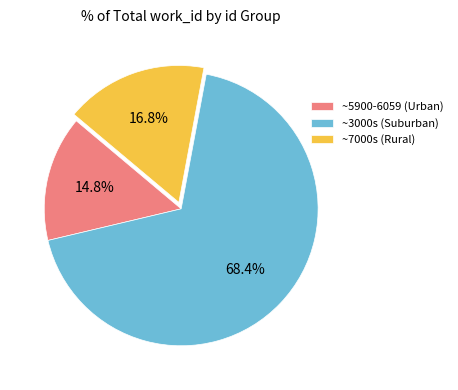

Rank the categories by value from lowest to highest.

~5900-6059 (Urban), ~7000s (Rural), ~3000s (Suburban)